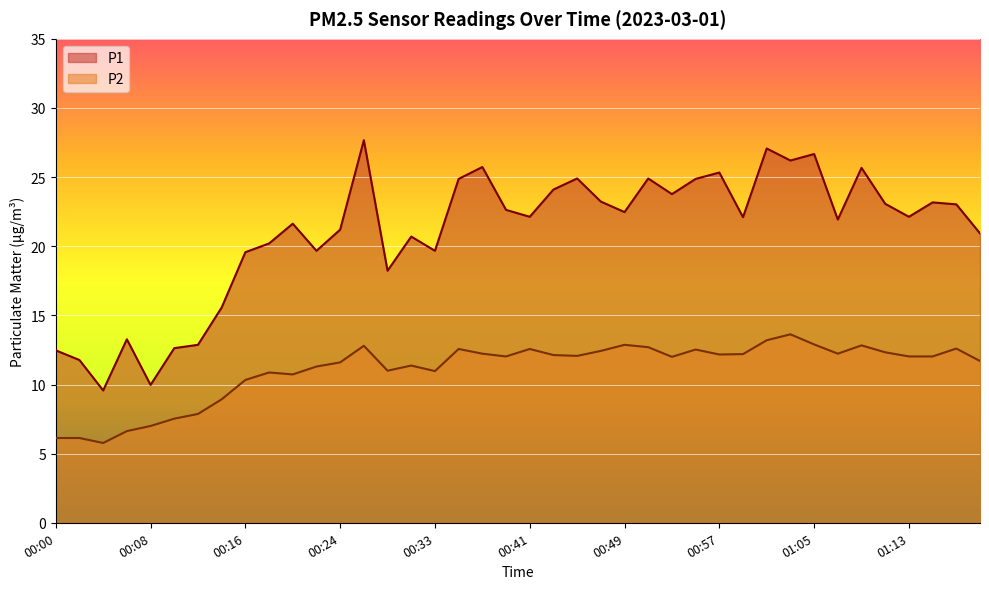

What is the greatest value displayed?

27.7